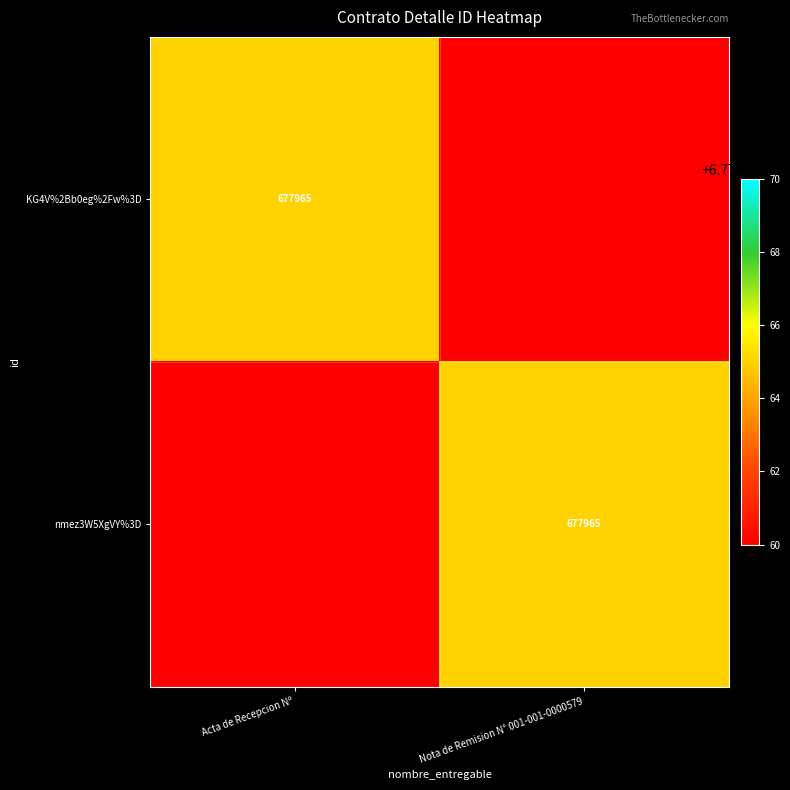

Is it true that KG4V%2Bb0eg%2Fw%3D equals 140723 at Acta de Recepcion Nº?

False